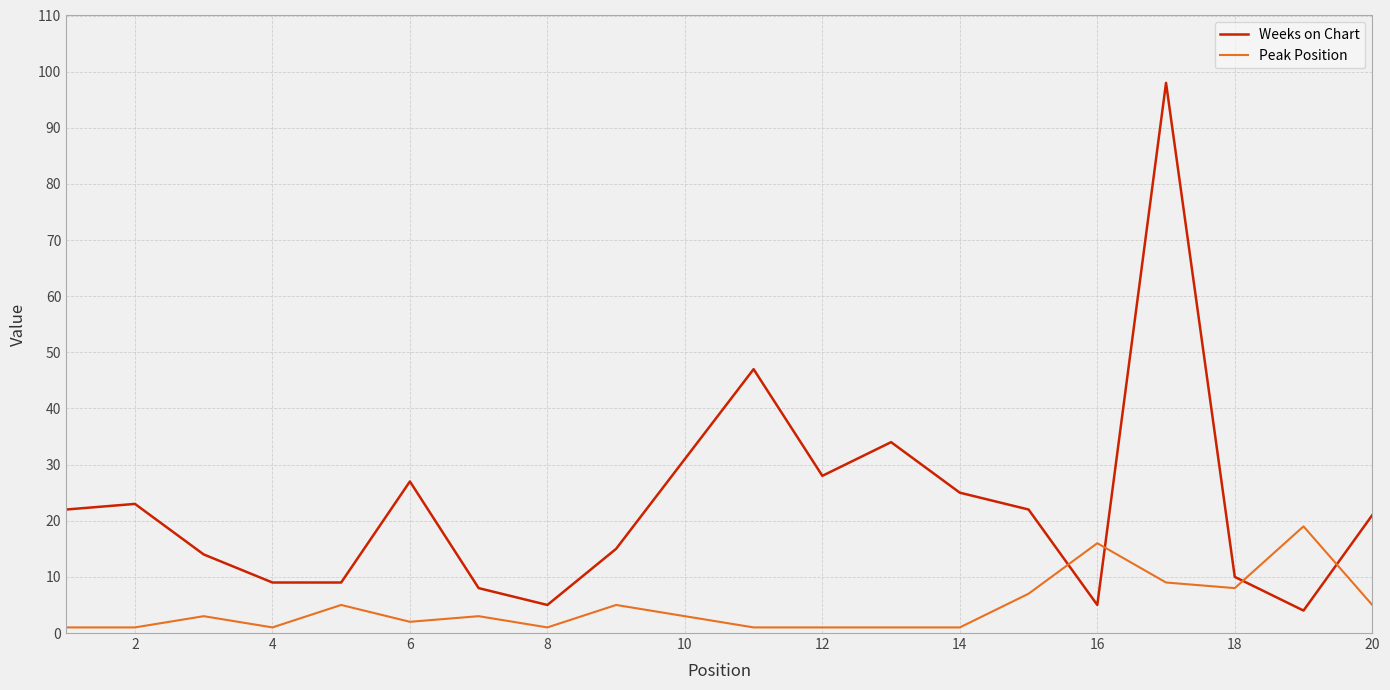

True or false: Weeks on Chart and Peak Position cross at least once.

True